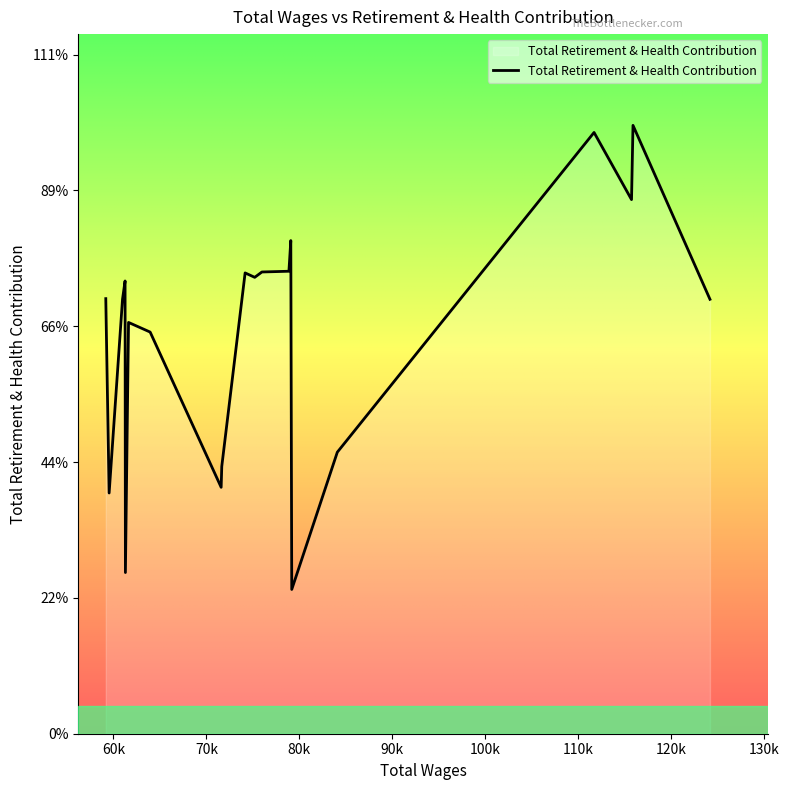

Where is the data nearest to the value 27707?

63943.0